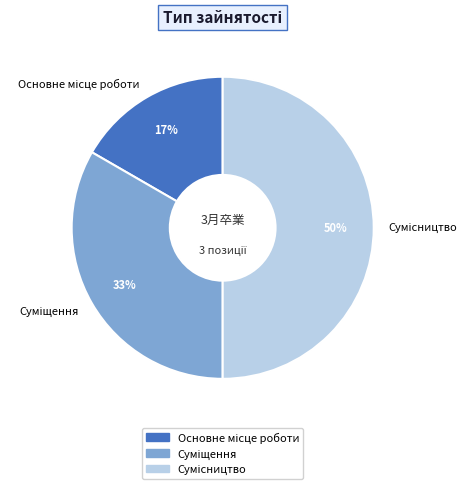

To the nearest percent, what is the average slice percentage?

33%